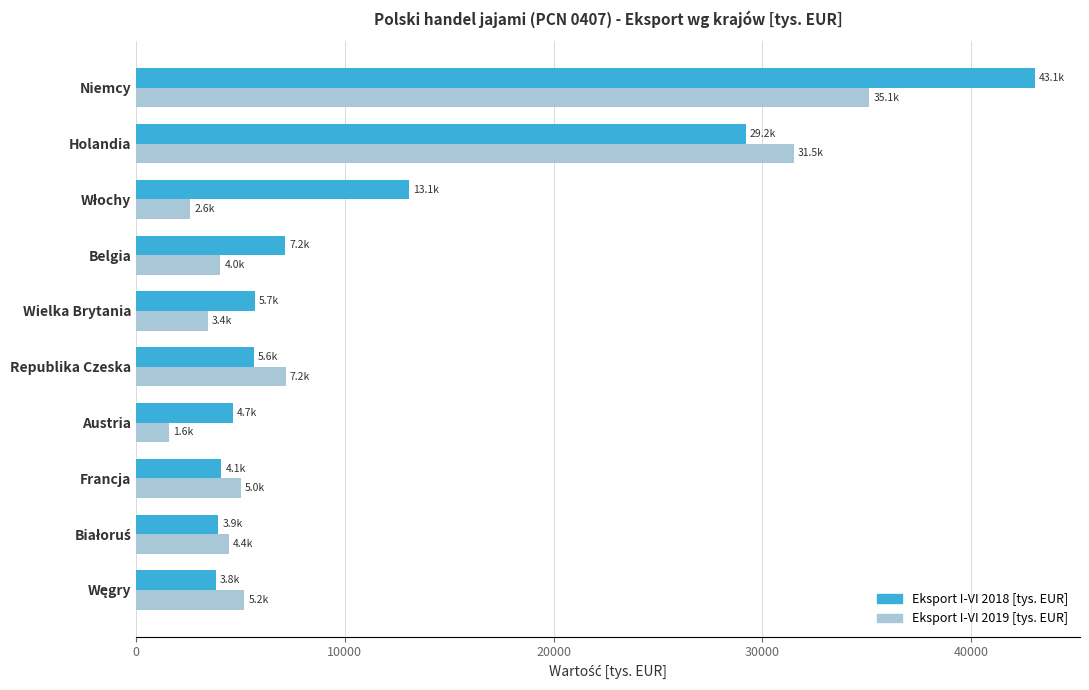

What is the difference between the maximum and minimum values in the Eksport I-VI 2018 [tys. EUR] series?

39235.7